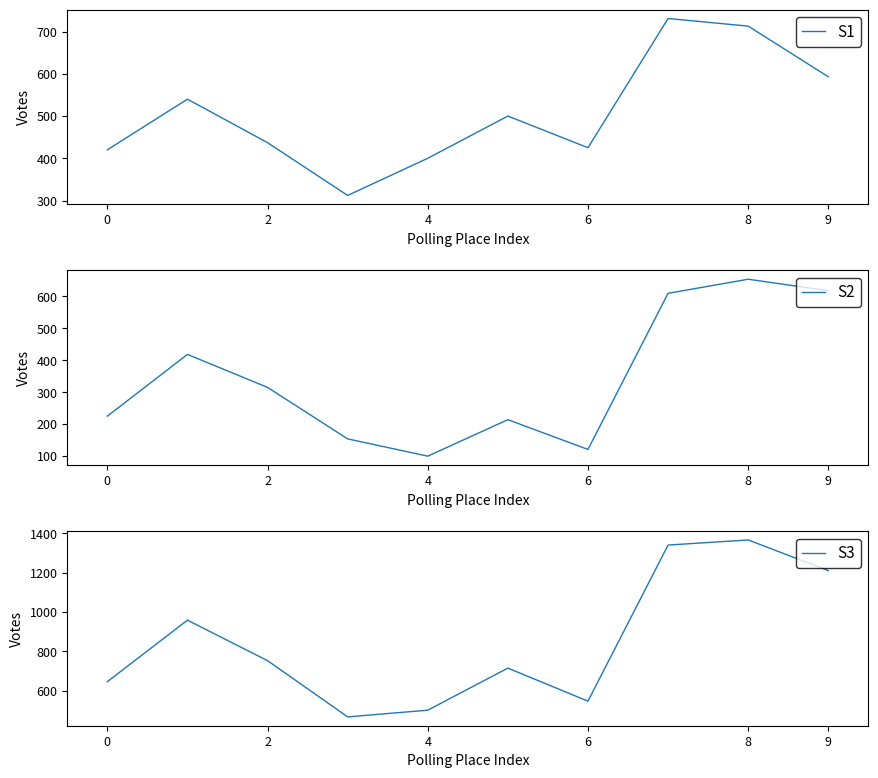

True or false: S3 and S2 intersect in this chart.

False